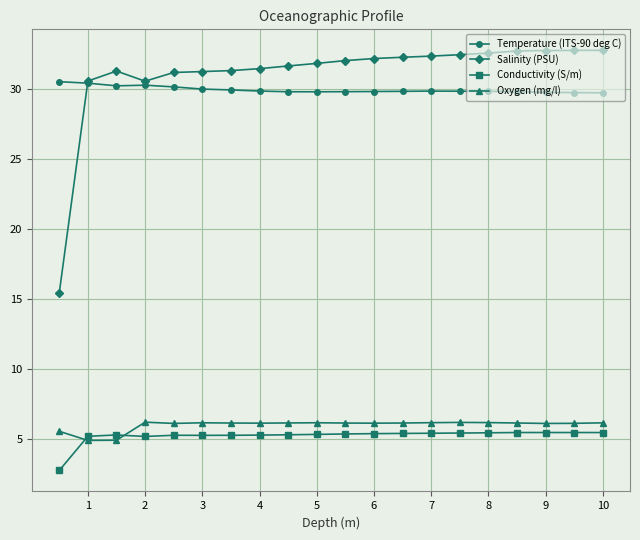

What is the maximum value for Oxygen (mg/l)?

6.2